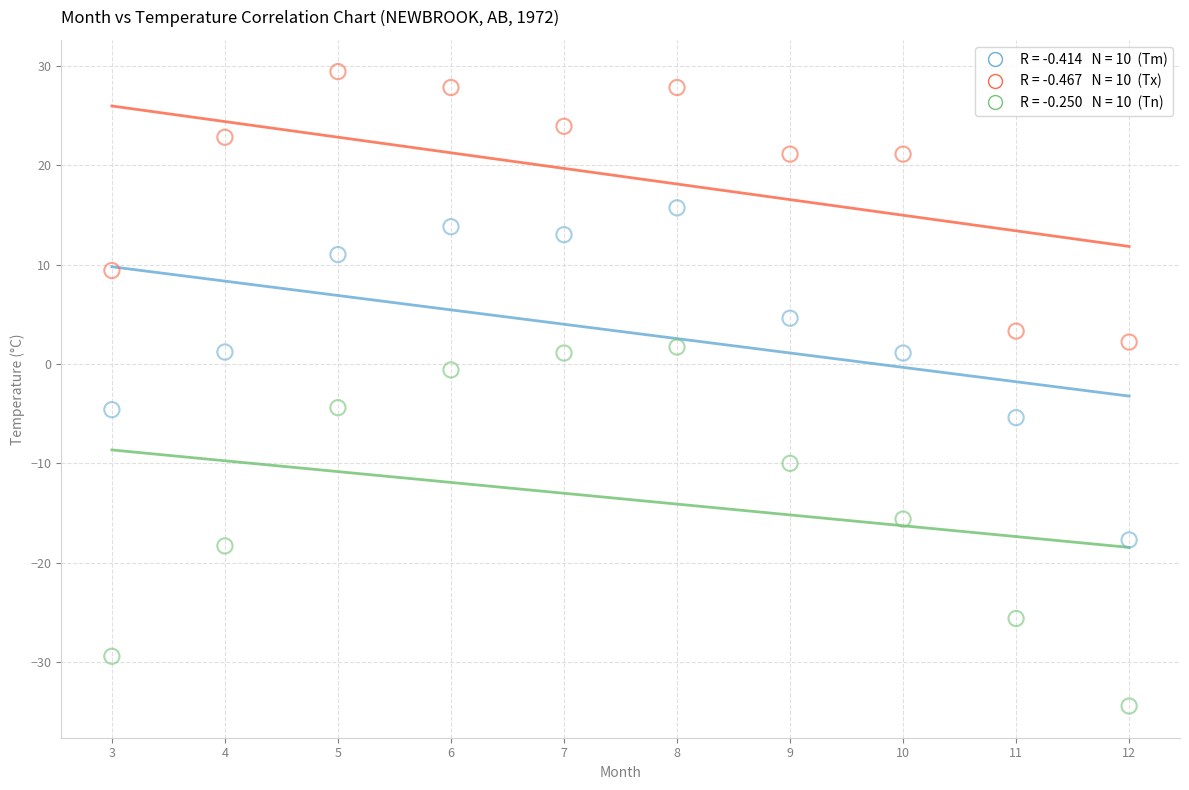

Across all data points, what is the range of X values (max minus min)?

9.0